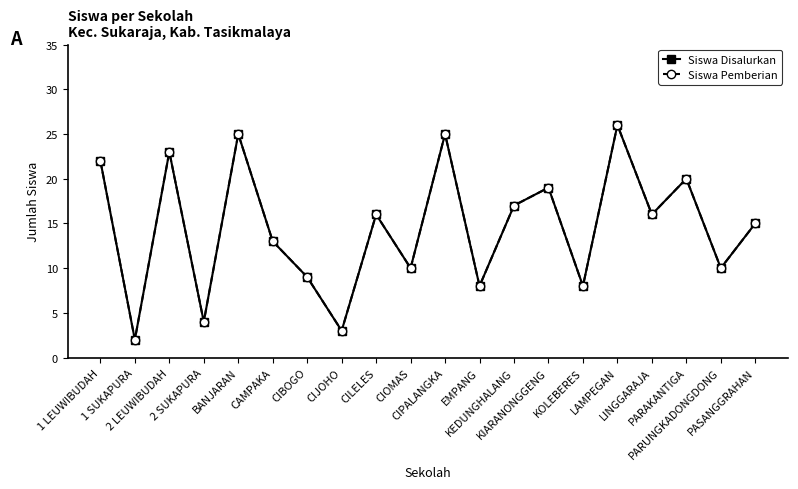

What is the smallest value displayed?

2